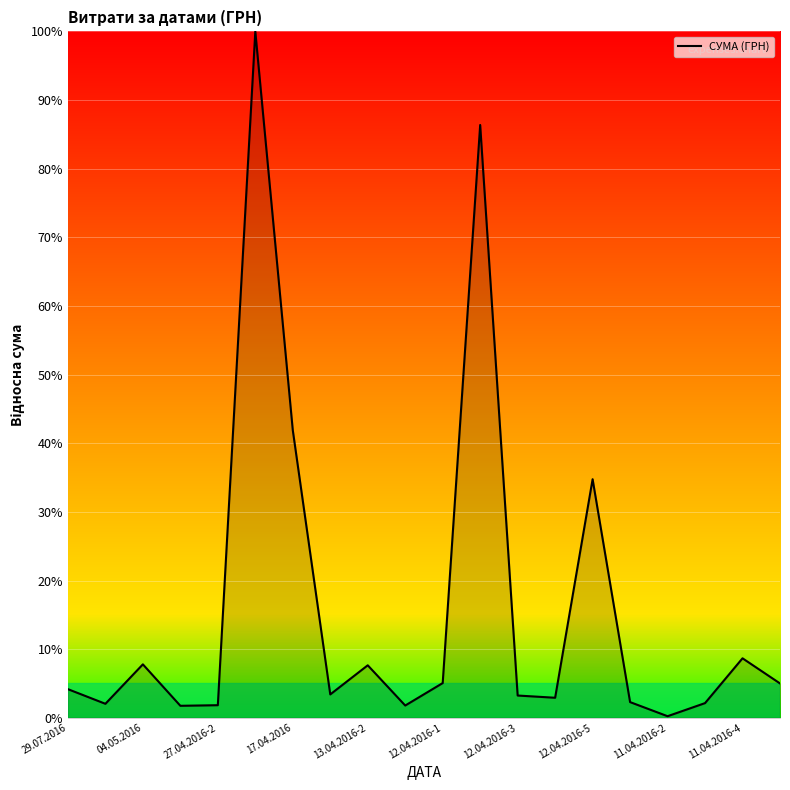

What is the greatest value displayed?

100.0